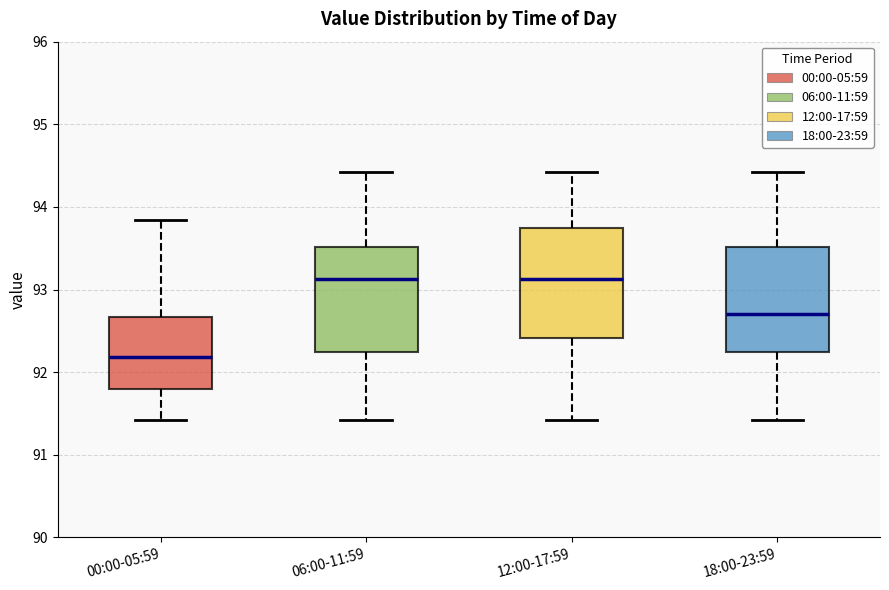

Where does the upper whisker of the box for 06:00-11:59 end on the y-axis? The values are not printed on the chart, so give them approximately, as read against the axis.

94.4